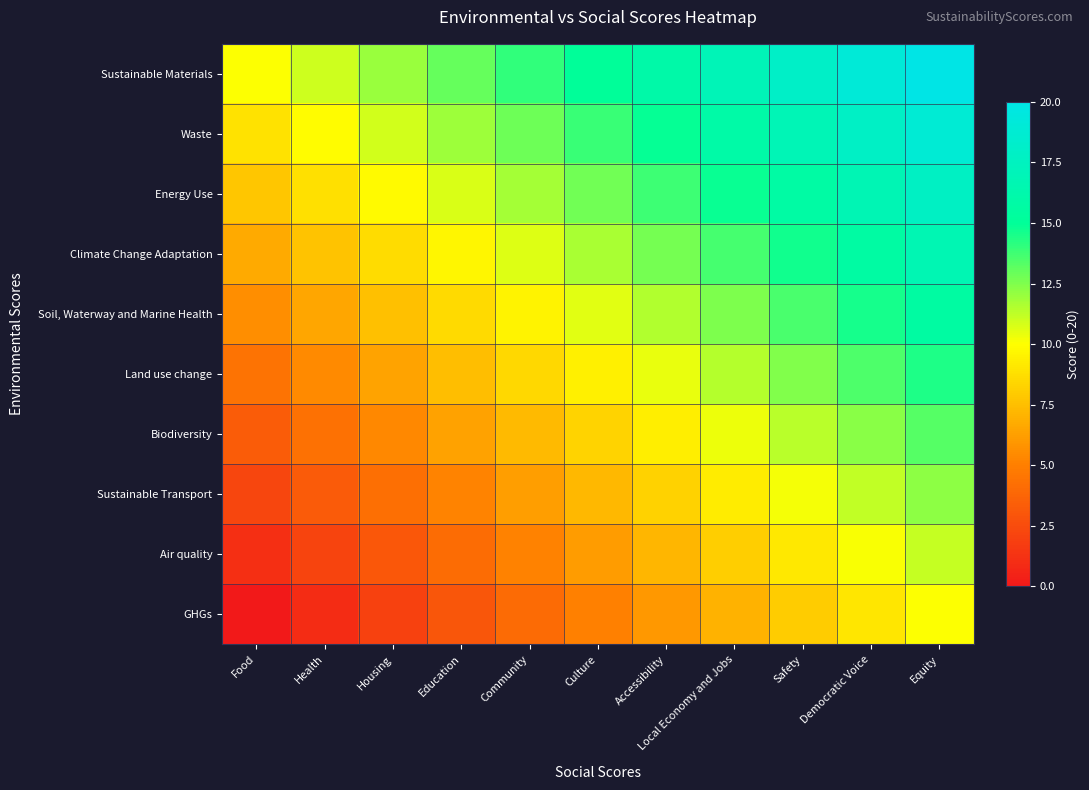

At Food, list the series in order from largest to smallest.

Sustainable Materials, Waste, Energy Use, Climate Change Adaptation, Soil, Waterway and Marine Health, Land use change, Biodiversity, Sustainable Transport, Air quality, GHGs